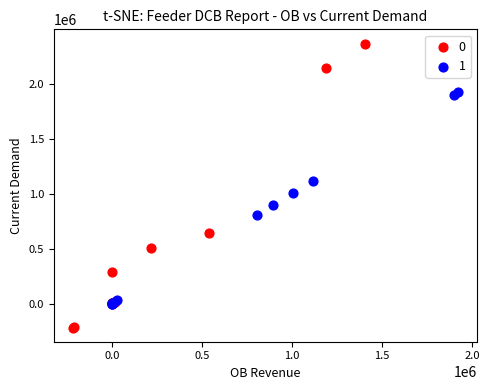

Which series contains the lowest Y value?

0